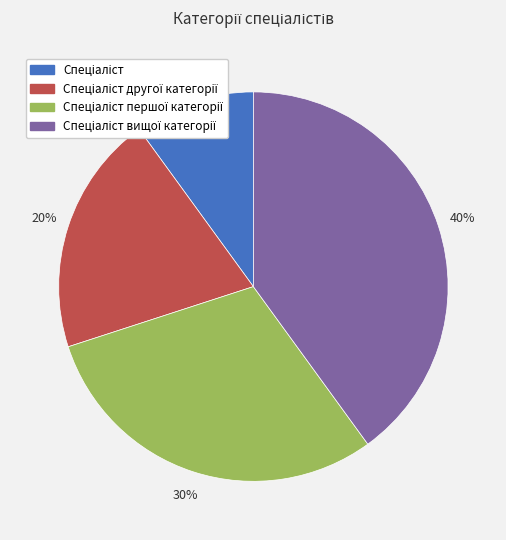

Is there any slice that represents more than half of the pie?

No